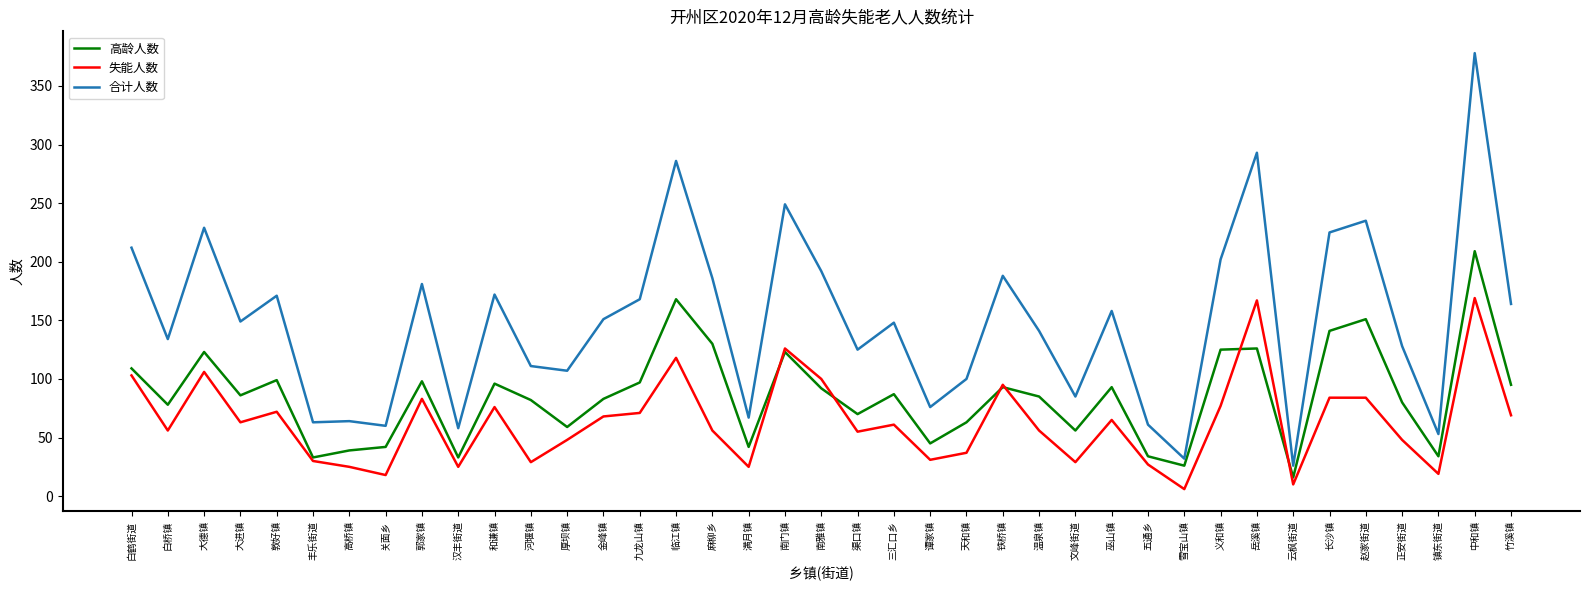

Which label corresponds to the smallest value in the chart?

雪宝山镇